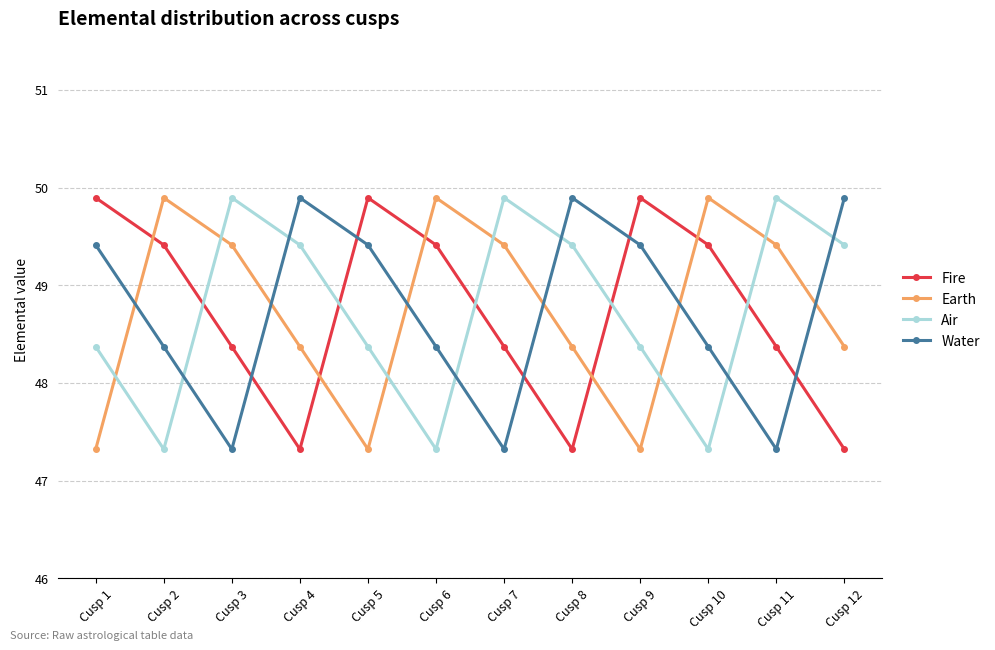

Reading left to right, transcribe all the data shown in this chart.

Fire: 49.9	49.4	48.4	47.3	49.9	49.4	48.4	47.3	49.9	49.4	48.4	47.3
Earth: 47.3	49.9	49.4	48.4	47.3	49.9	49.4	48.4	47.3	49.9	49.4	48.4
Air: 48.4	47.3	49.9	49.4	48.4	47.3	49.9	49.4	48.4	47.3	49.9	49.4
Water: 49.4	48.4	47.3	49.9	49.4	48.4	47.3	49.9	49.4	48.4	47.3	49.9